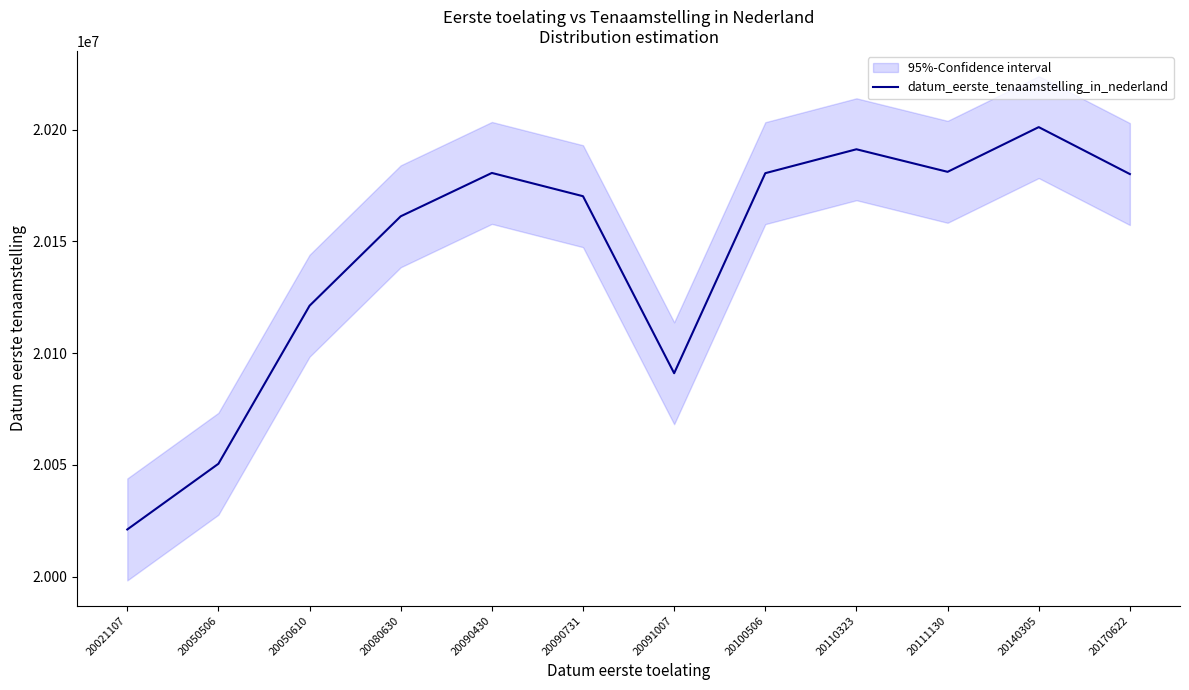

What is the value of the 10th point from the left?

20181117